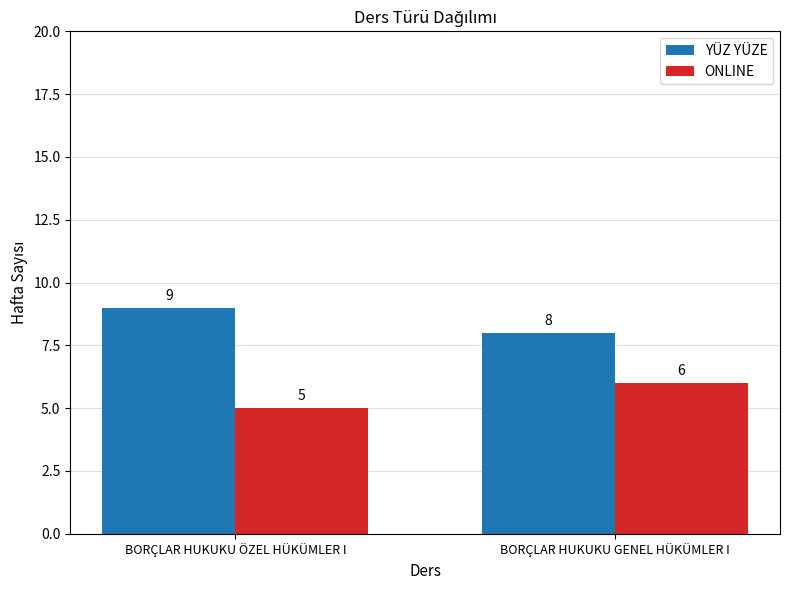

What is the difference between the ONLINE values at BORÇLAR HUKUKU GENEL HÜKÜMLER I and BORÇLAR HUKUKU ÖZEL HÜKÜMLER I?

1